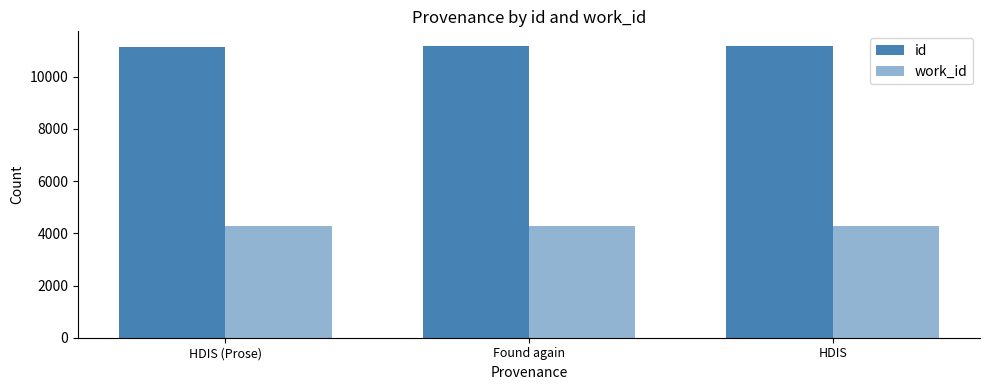

Where is id nearest to the value 11162?

Found again